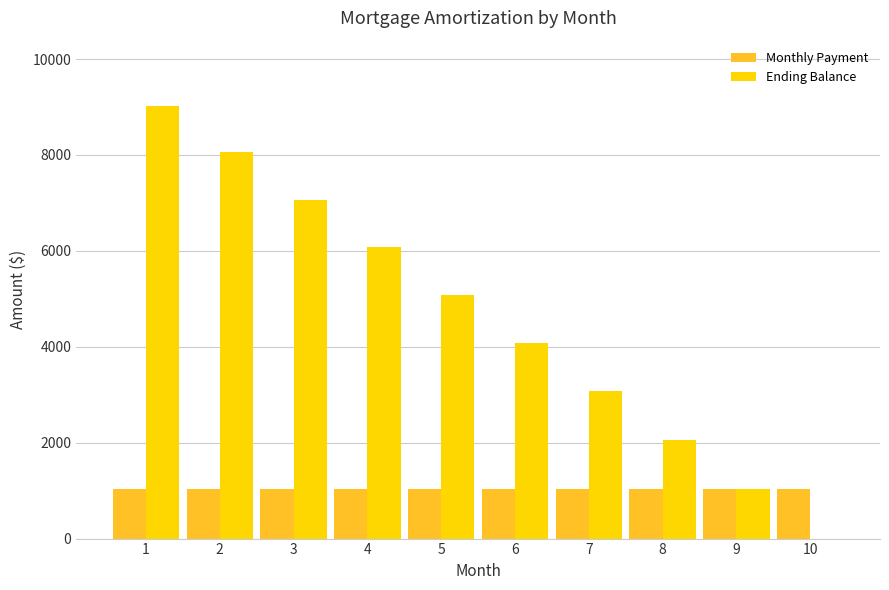

What is the highest value of the Ending Balance series?

9029.6